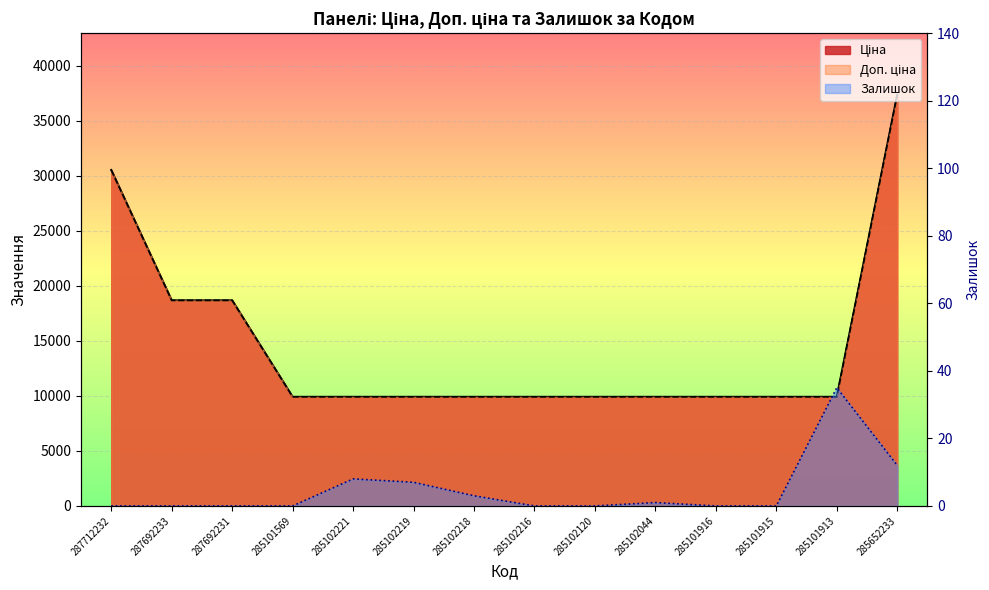

True or false: Залишок has a value of 0.7 at 285102044.

False